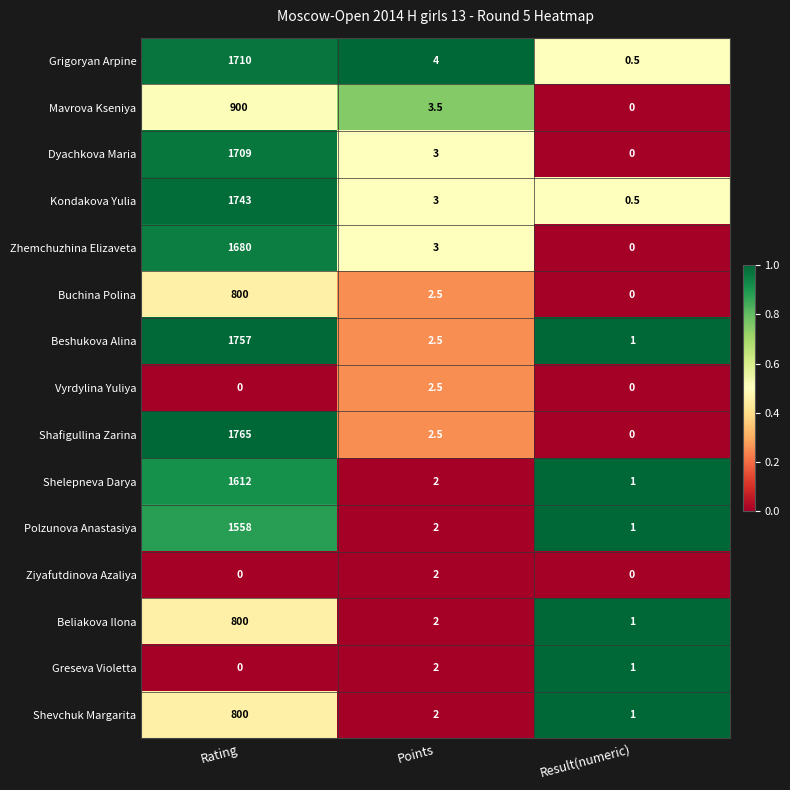

Where does the Shafigullina Zarina series first go above 2?

Rating